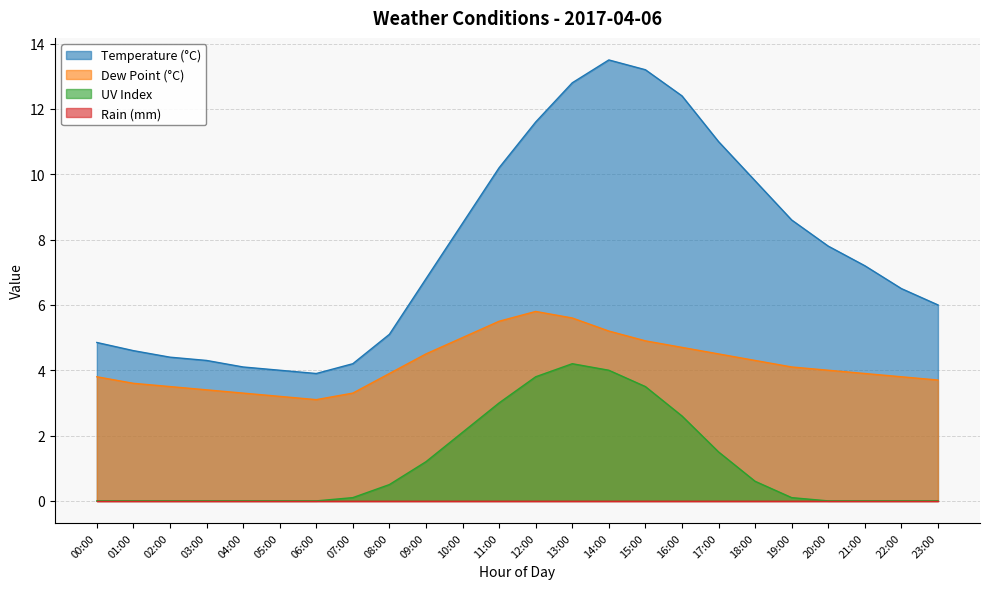

What position from the left is 10:00?

11